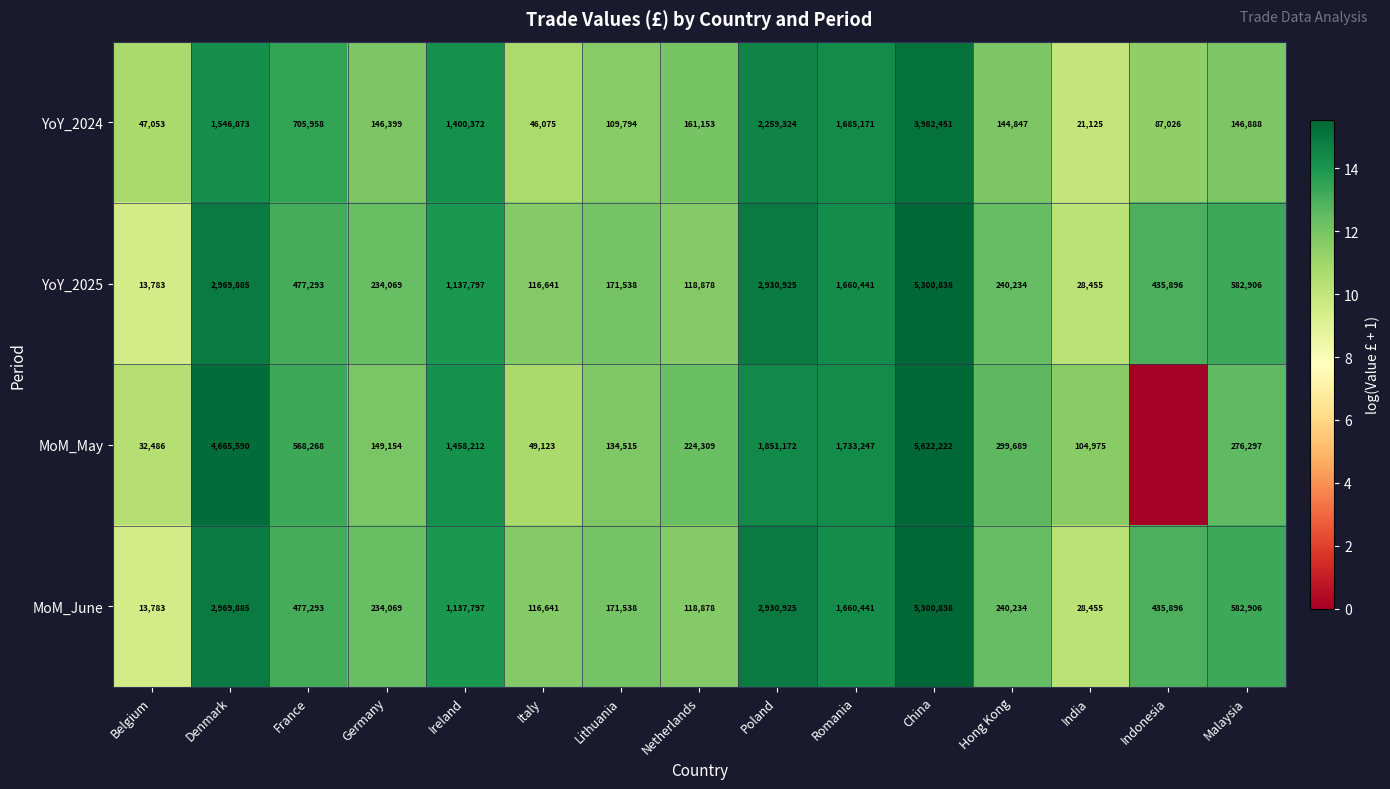

What is the highest value of the YoY_2024 series?

3982451